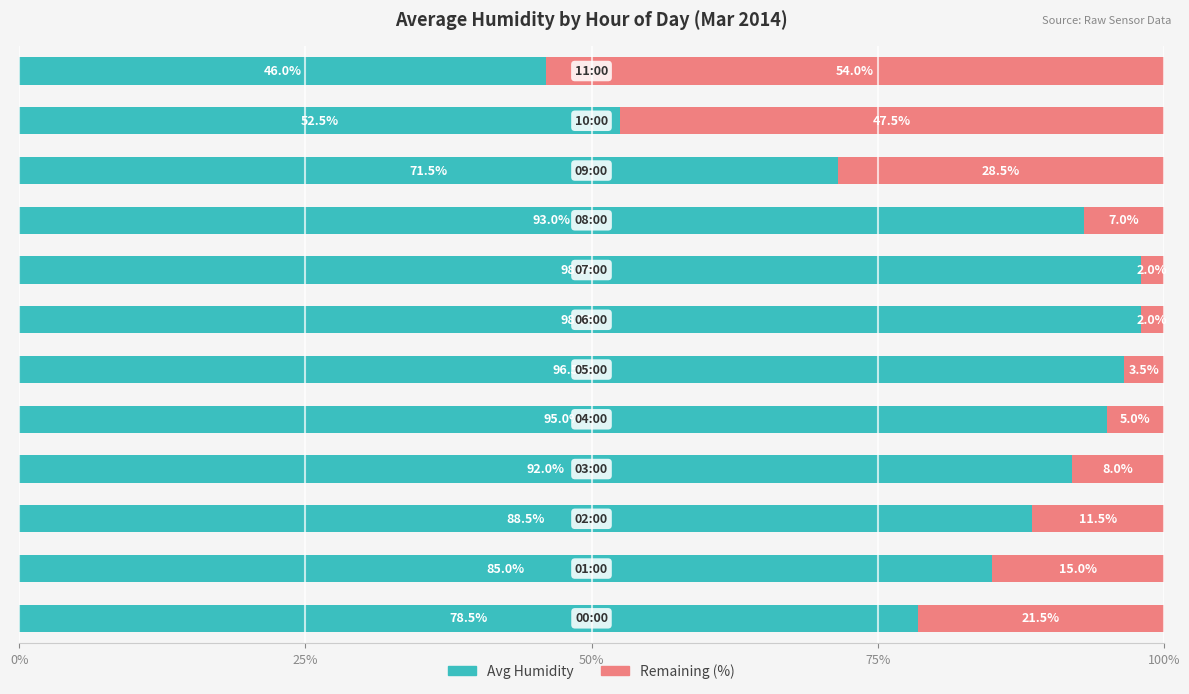

What is the sum of all Avg Humidity values?

994.5